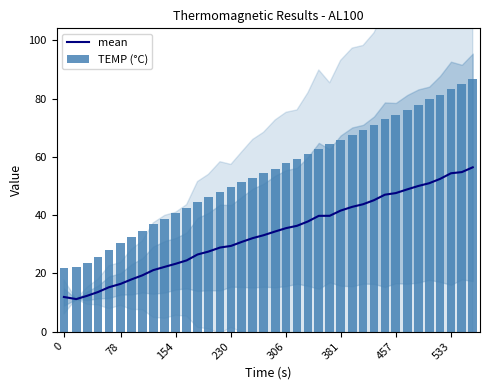

List the series in order of their overall mean, highest first.

TEMP (°C), mean